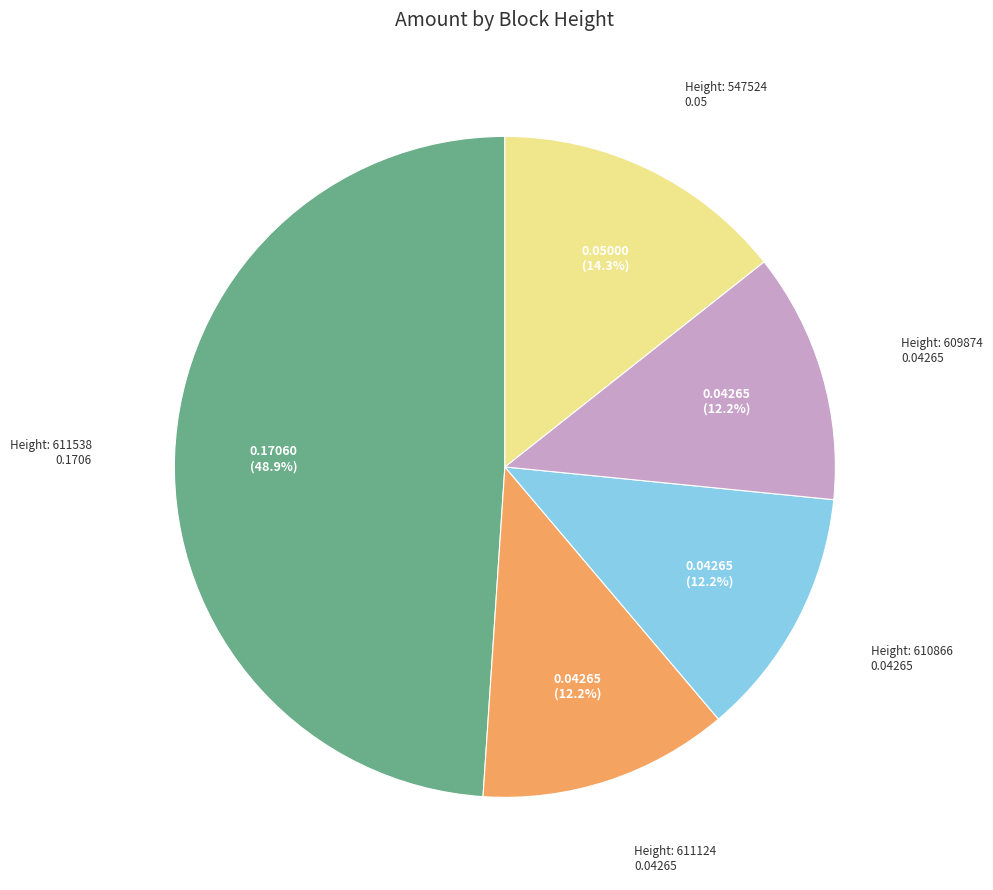

To the nearest percent, what is the difference between the largest and smallest slice percentages?

37%